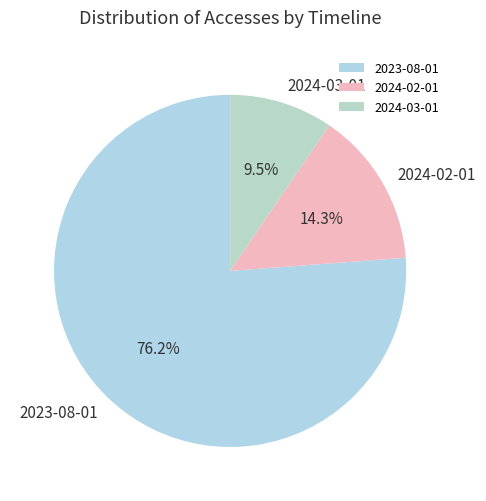

What percentage is the 2023-08-01 slice, to the nearest percent?

76%